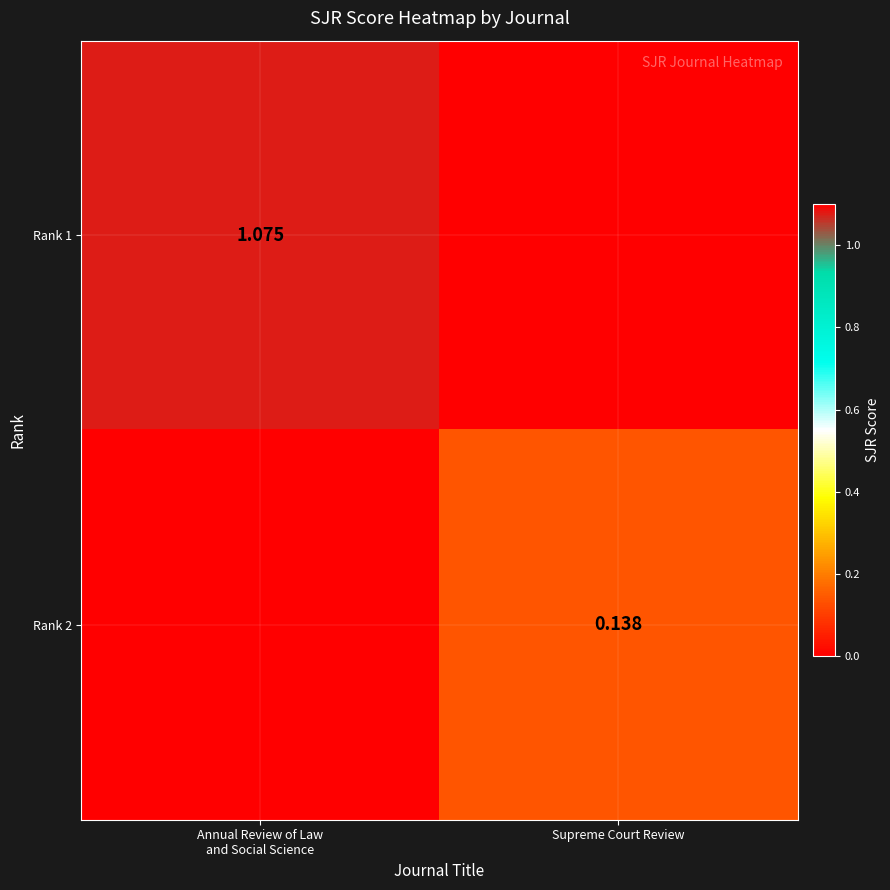

Which category has the highest value across all series?

Annual Review of Law
and Social Science